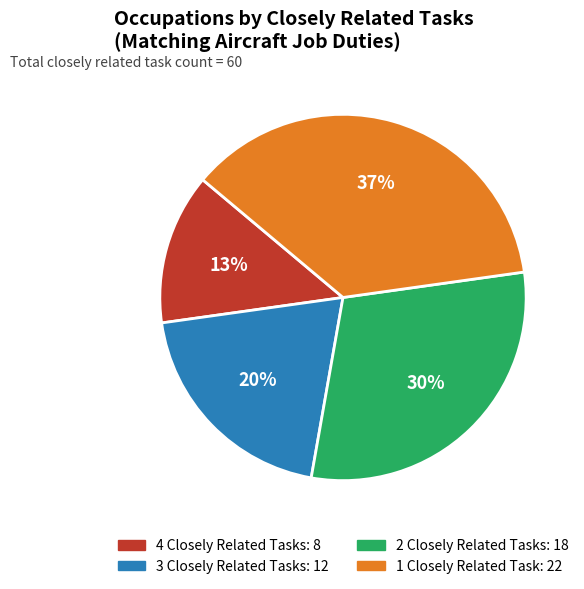

To the nearest percent, what is the average slice percentage?

25%